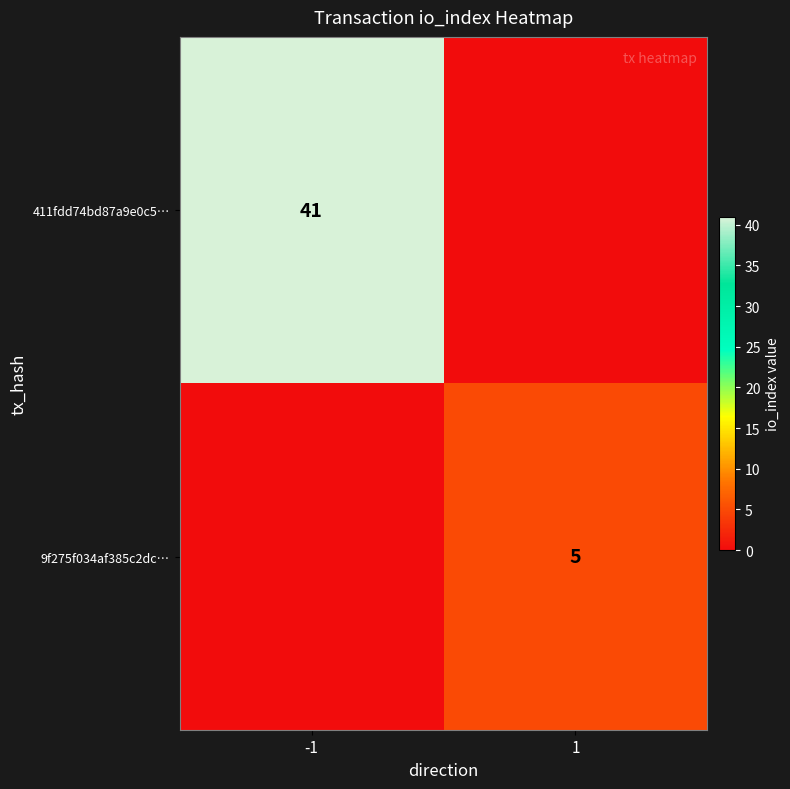

What is the maximum value shown in the chart?

41